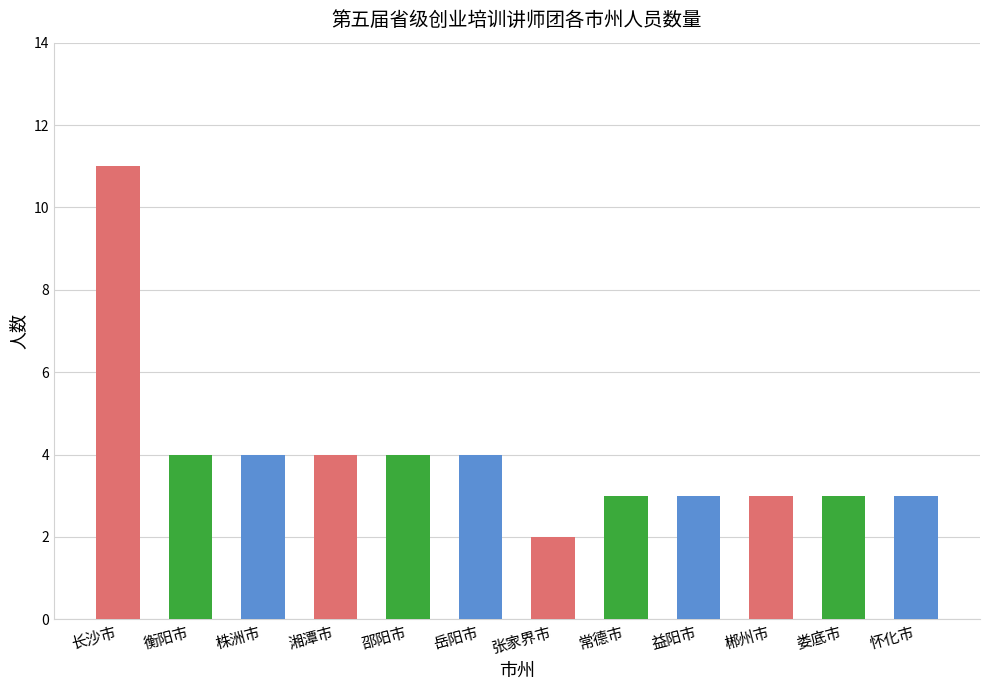

What is the difference between the values at 怀化市 and 张家界市?

1